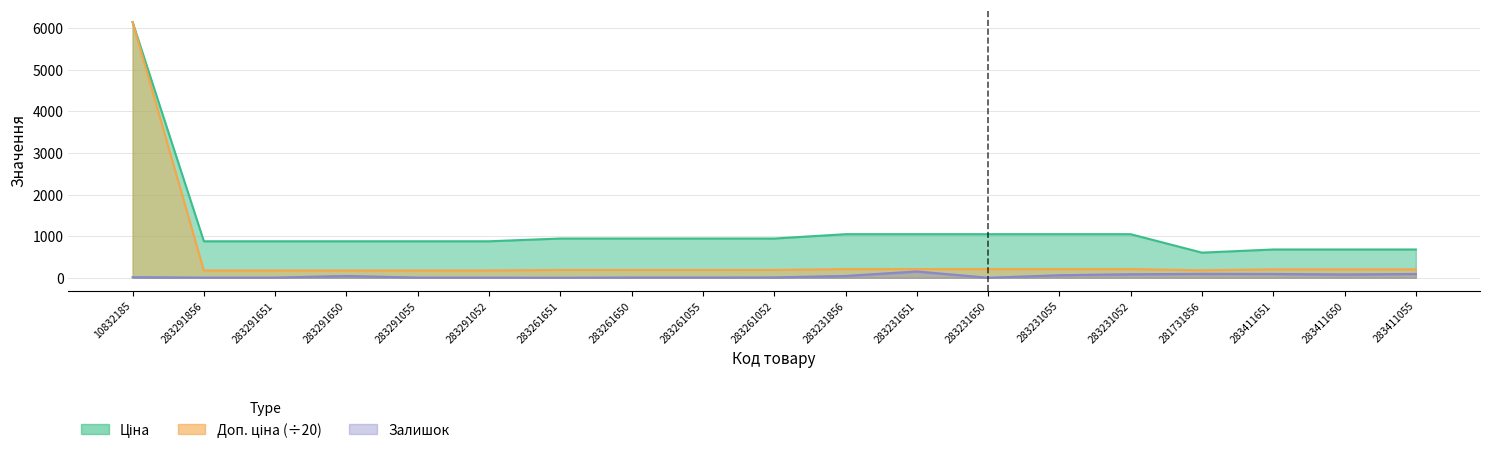

What is the spread (max minus min) of values at 283231856?

1003.2